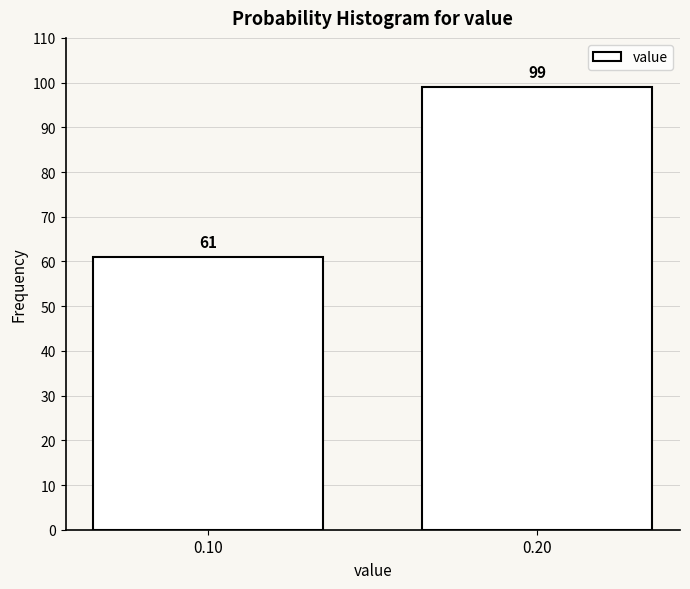

Reading left to right, what are all the values shown in this chart?

61	99